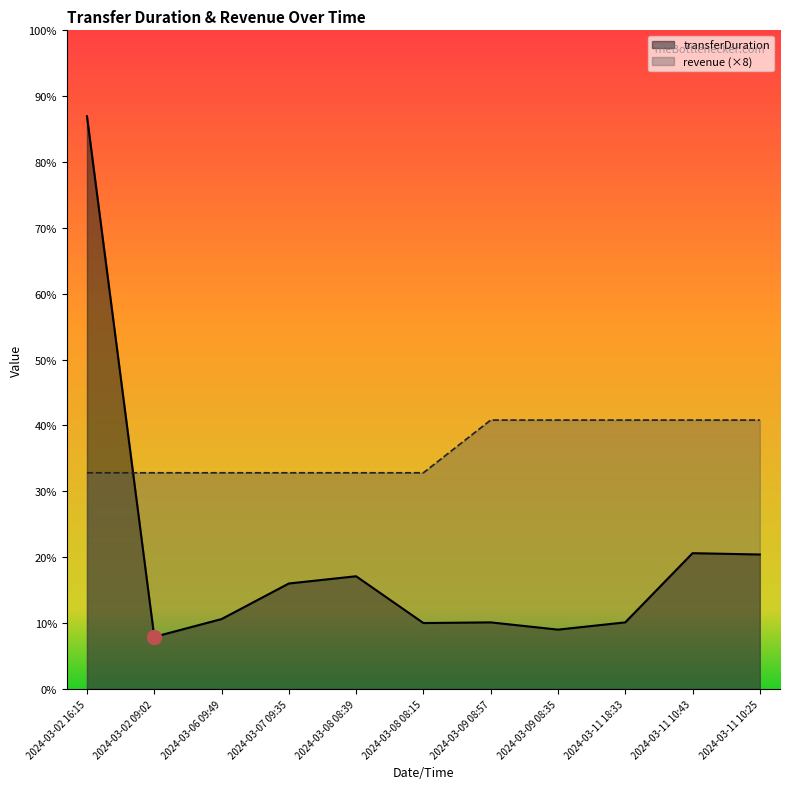

Count the number of categories in the chart.

11